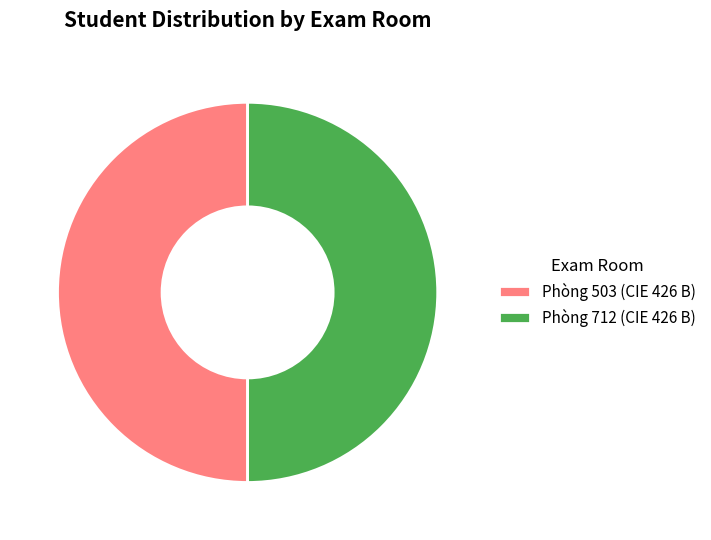

Do Phòng 712 (CIE 426 B) and Phòng 503 (CIE 426 B) together represent more than half of the pie?

Yes